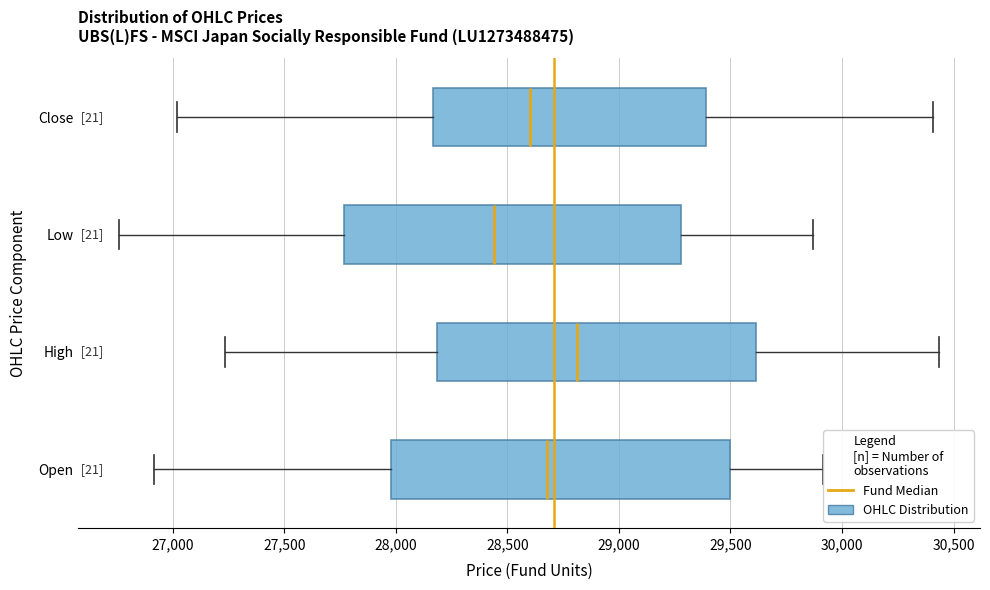

Where is the right edge of the box for Close on the x-axis? The values are not printed on the chart, so give them approximately, as read against the axis.

29400